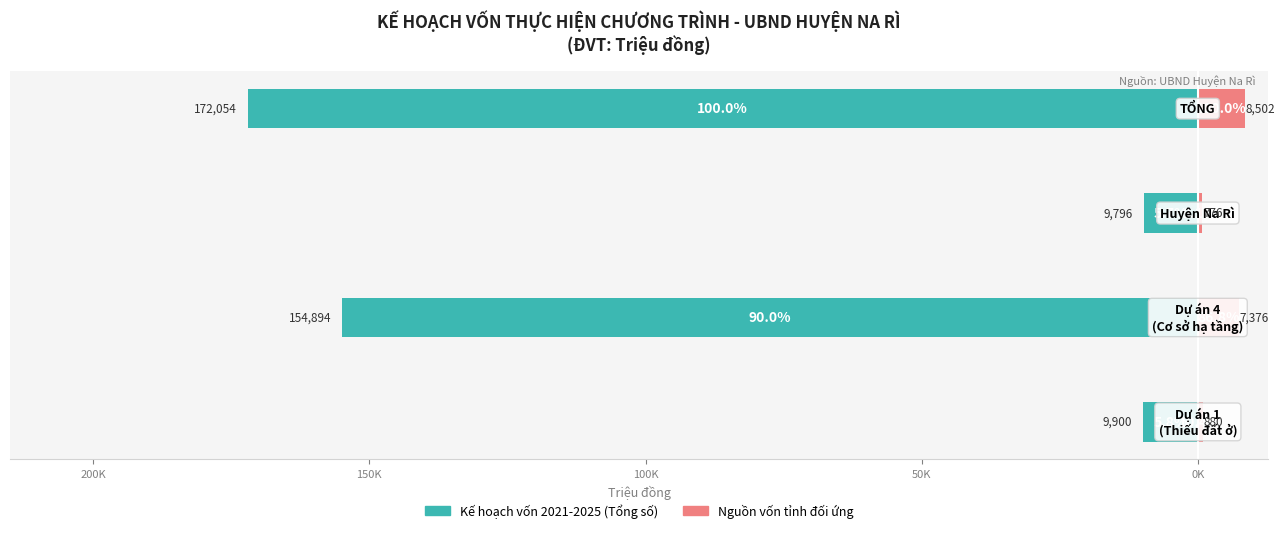

Is the value of Kế hoạch vốn 2021-2025 (Tổng số) at 200K greater than the value of Nguồn vốn tỉnh đối ứng at 150K?

No